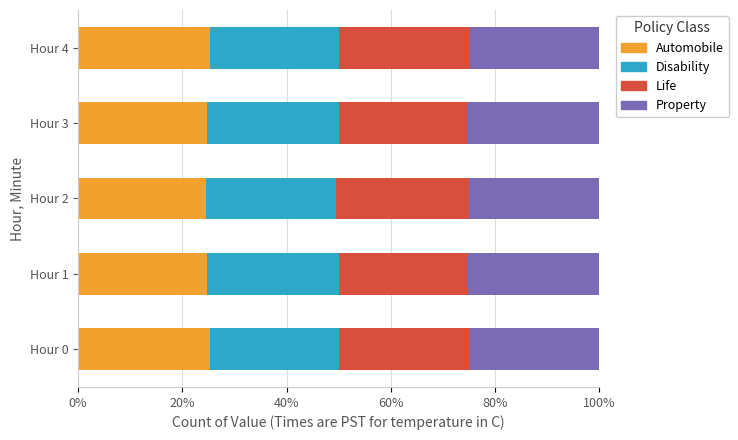

What is the maximum value for Automobile?

25.3